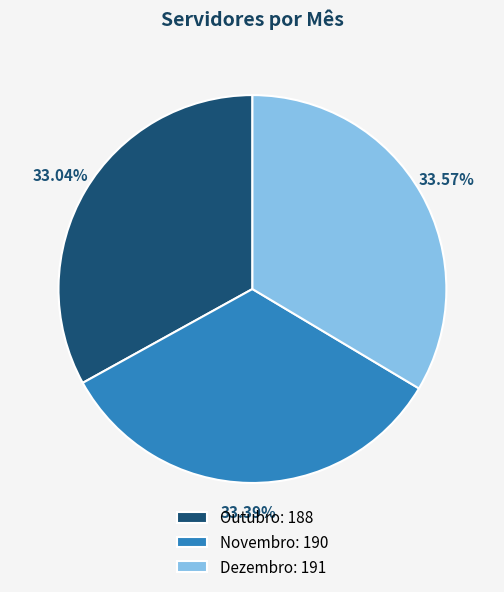

Approximately how many times larger is the value at Novembro: 190 compared to Dezembro: 191?

1.0